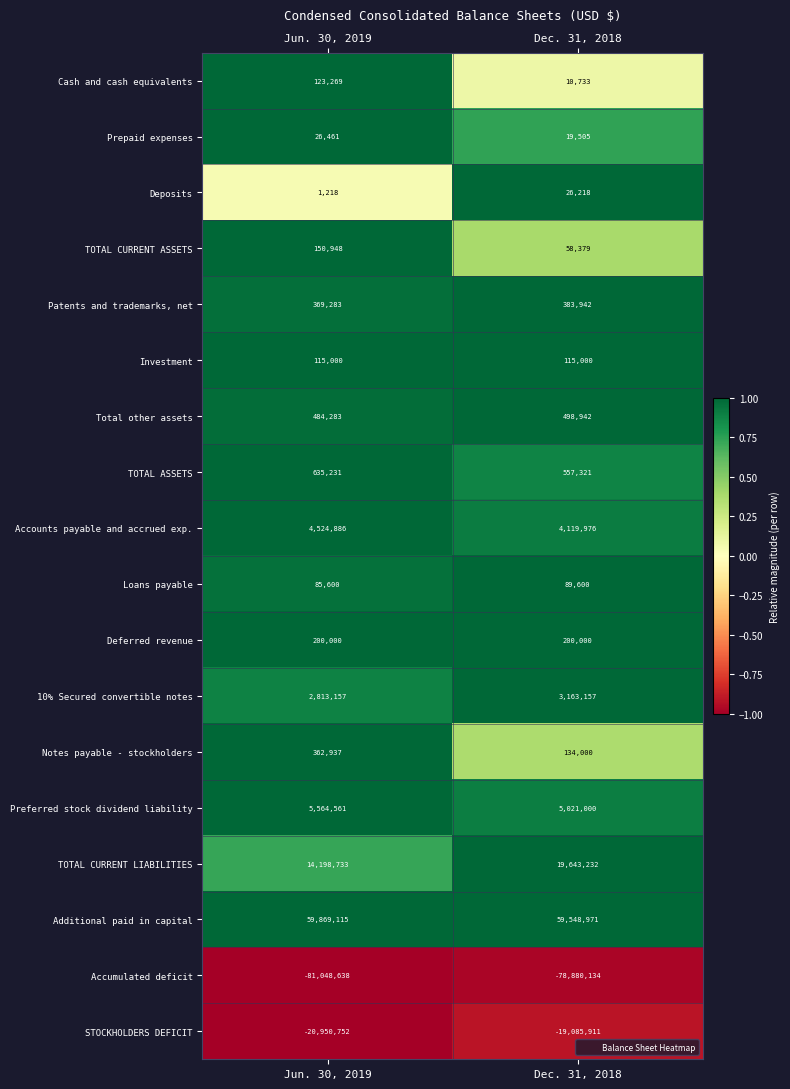

Rank the series by their maximum value, from highest to lowest.

Additional paid in capital, TOTAL CURRENT LIABILITIES, Preferred stock dividend liability, Accounts payable and accrued exp., 10% Secured convertible notes, TOTAL ASSETS, Total other assets, Patents and trademarks, net, Notes payable - stockholders, Deferred revenue, TOTAL CURRENT ASSETS, Cash and cash equivalents, Investment, Loans payable, Prepaid expenses, Deposits, STOCKHOLDERS DEFICIT, Accumulated deficit